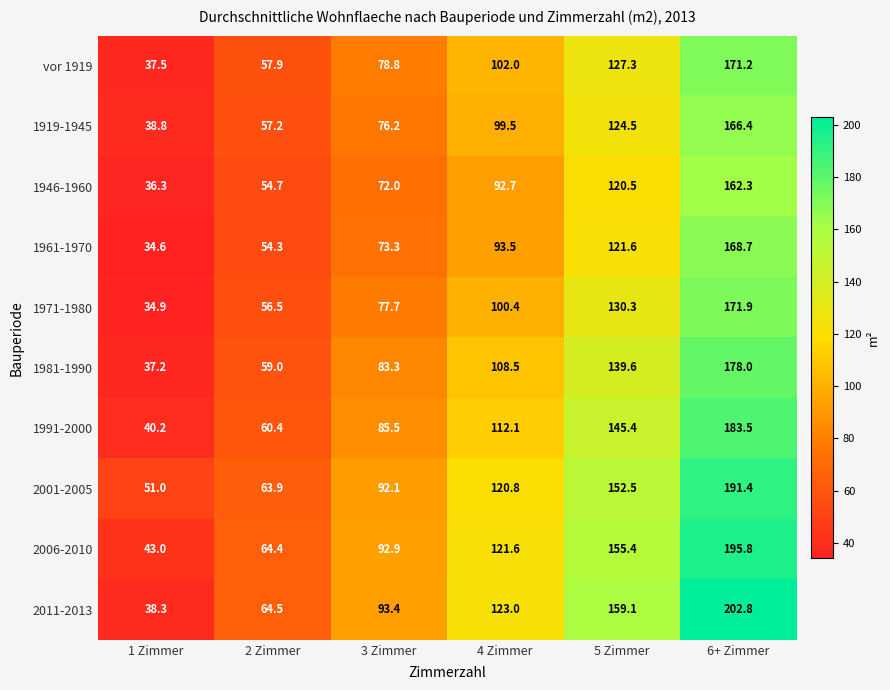

What is the average value of the 1946-1960 series?

89.8